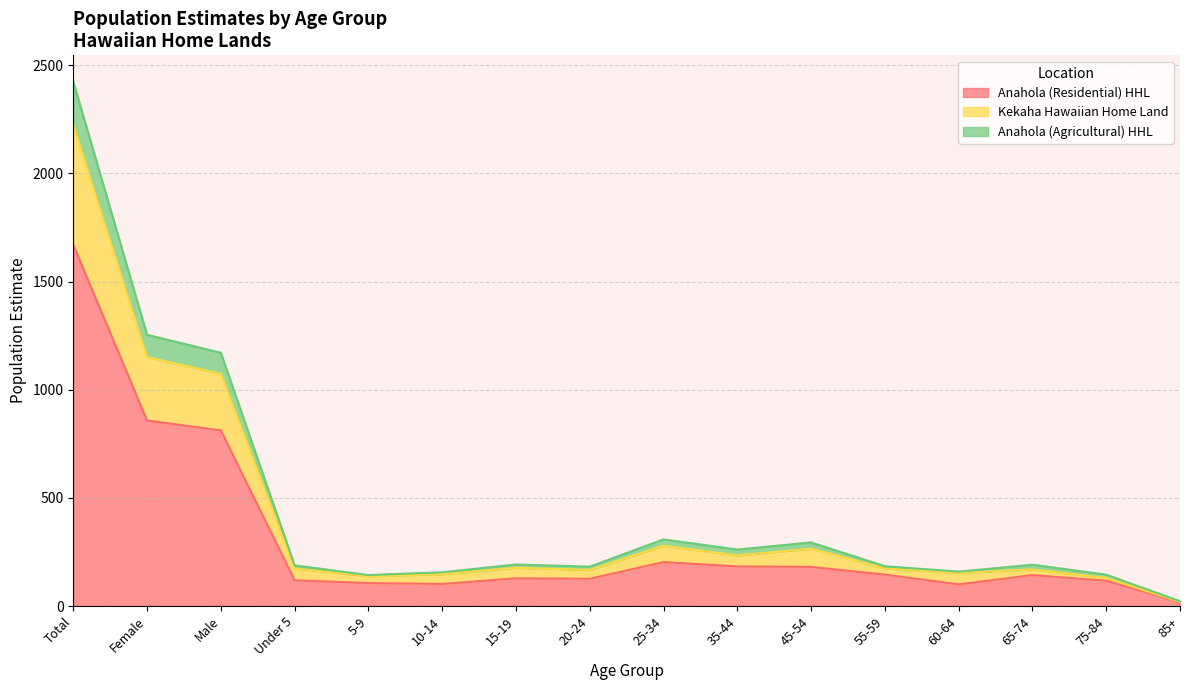

What is the value of the Kekaha Hawaiian Home Land point at the 6th from the left?

147